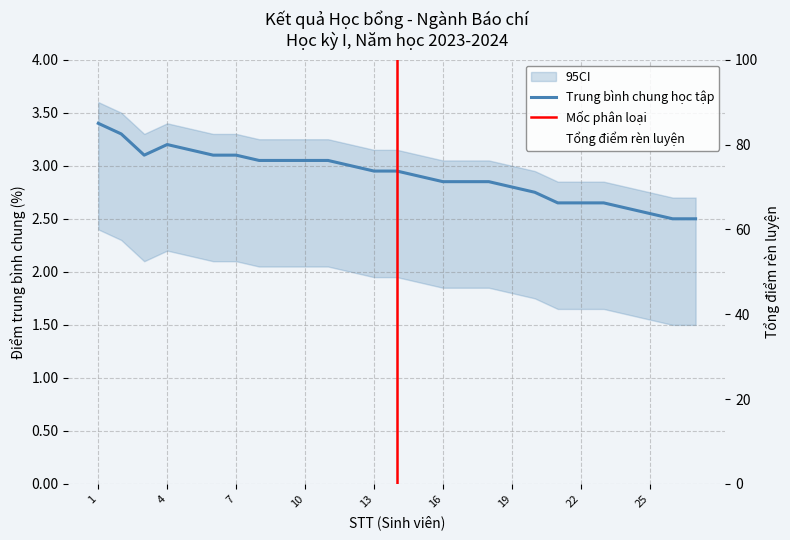

Which series has the largest total across all categories?

Tổng điểm rèn luyện